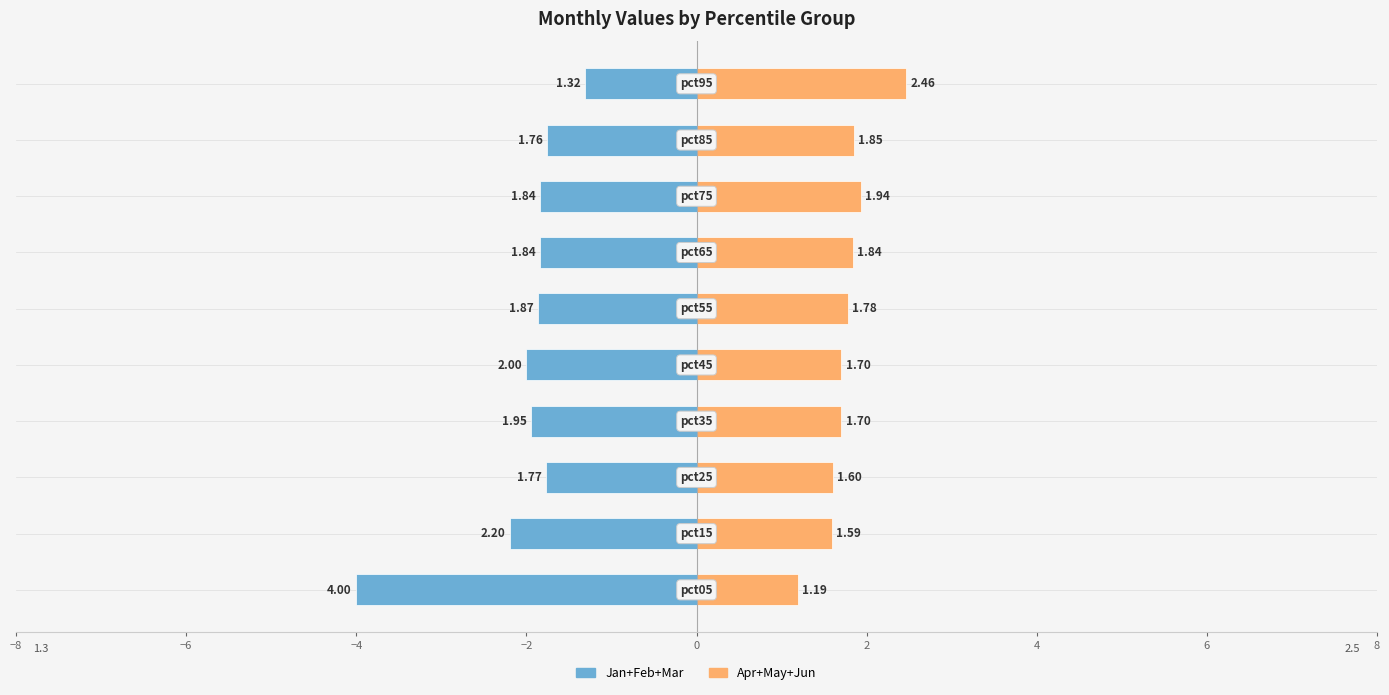

How many categories are shown in the chart?

10